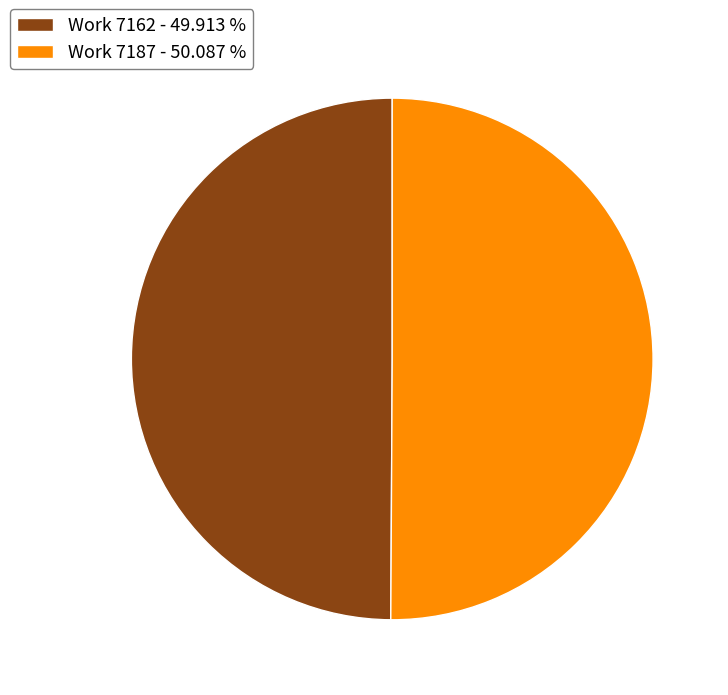

What is the ratio of the value at Work 7162 - 49.913 % to the value at Work 7187 - 50.087 %?

1.0